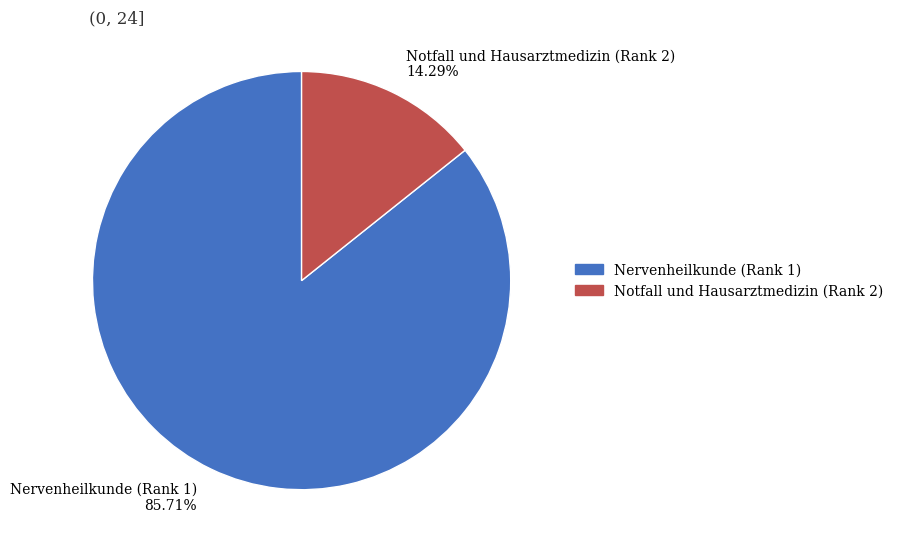

Does Nervenheilkunde (Rank 1) represent more than half of the total?

Yes